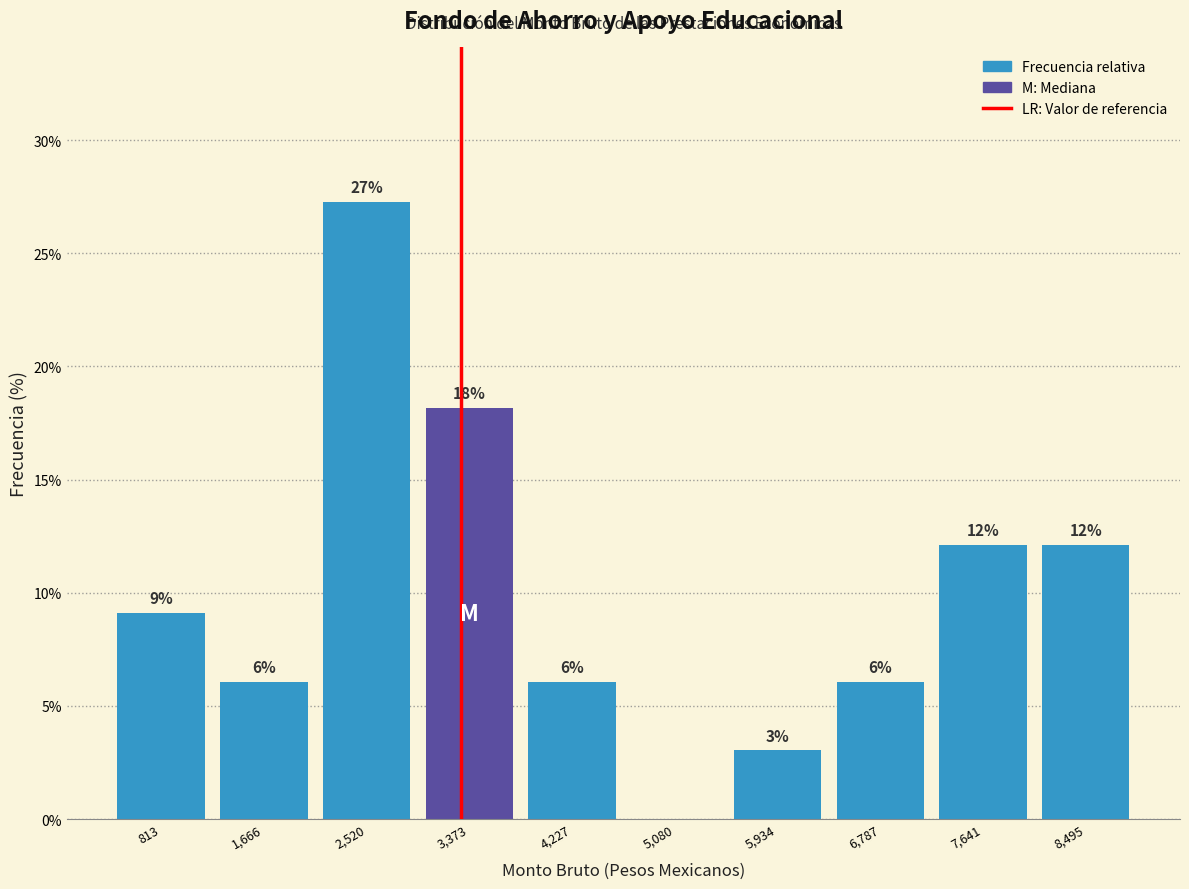

Are the bars horizontal?

No